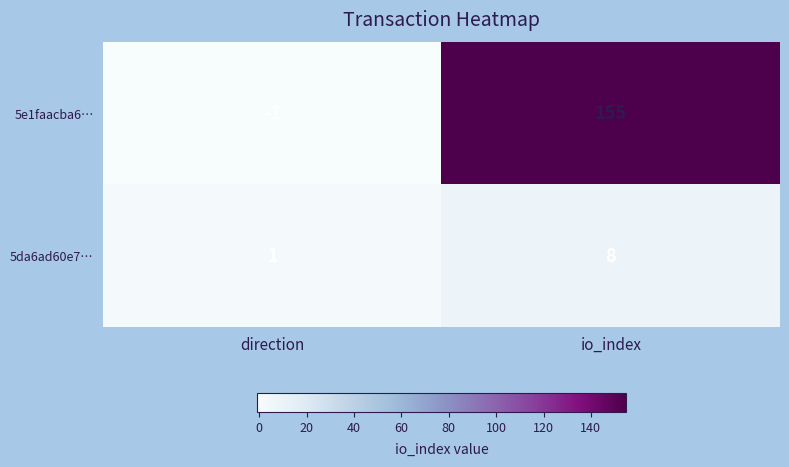

Between direction and io_index, which series saw the biggest shift?

5e1faacba6…